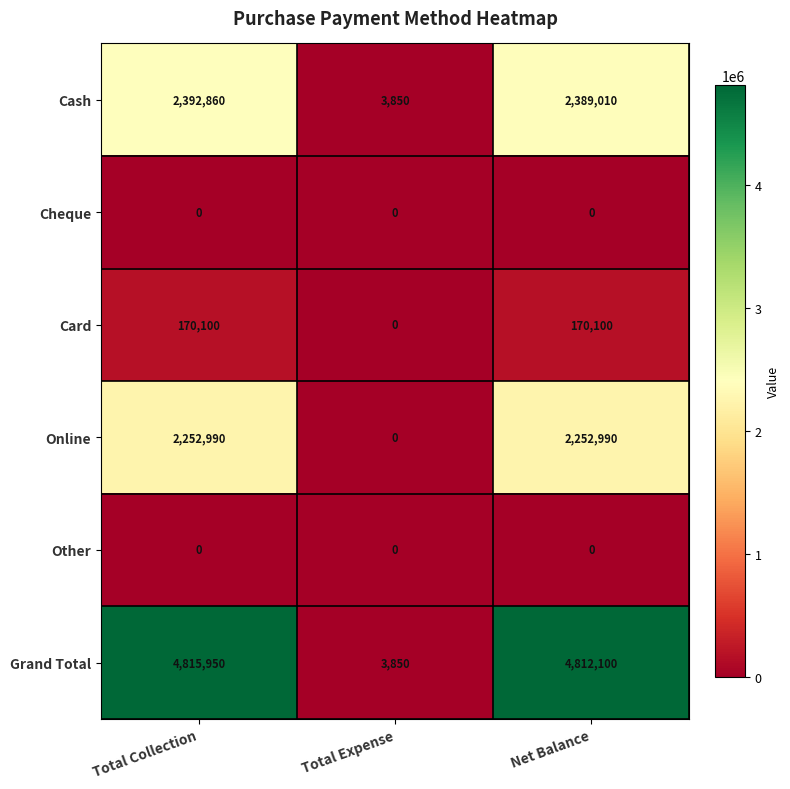

At how many categories does at least one series exceed 4504867?

2